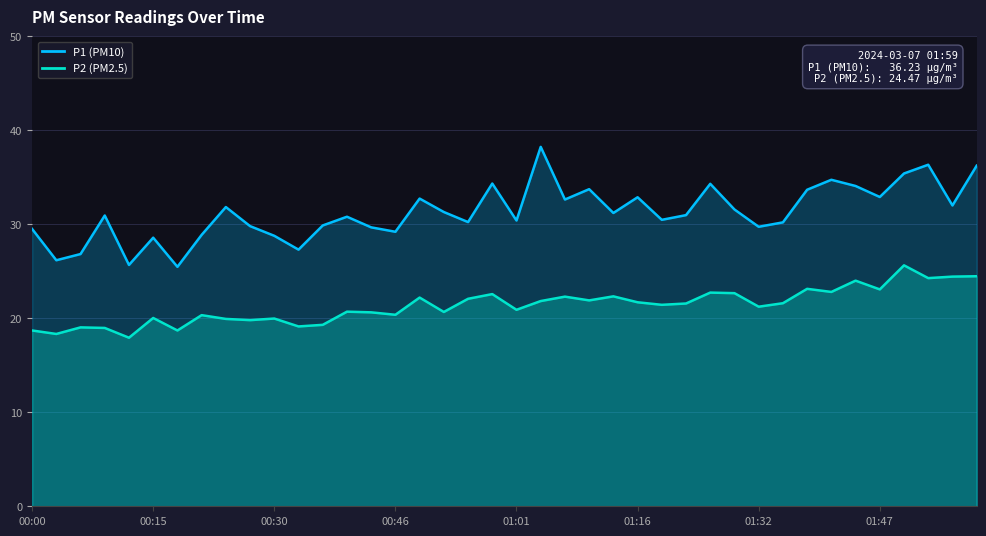

At which category is the sum across all series the highest?

36